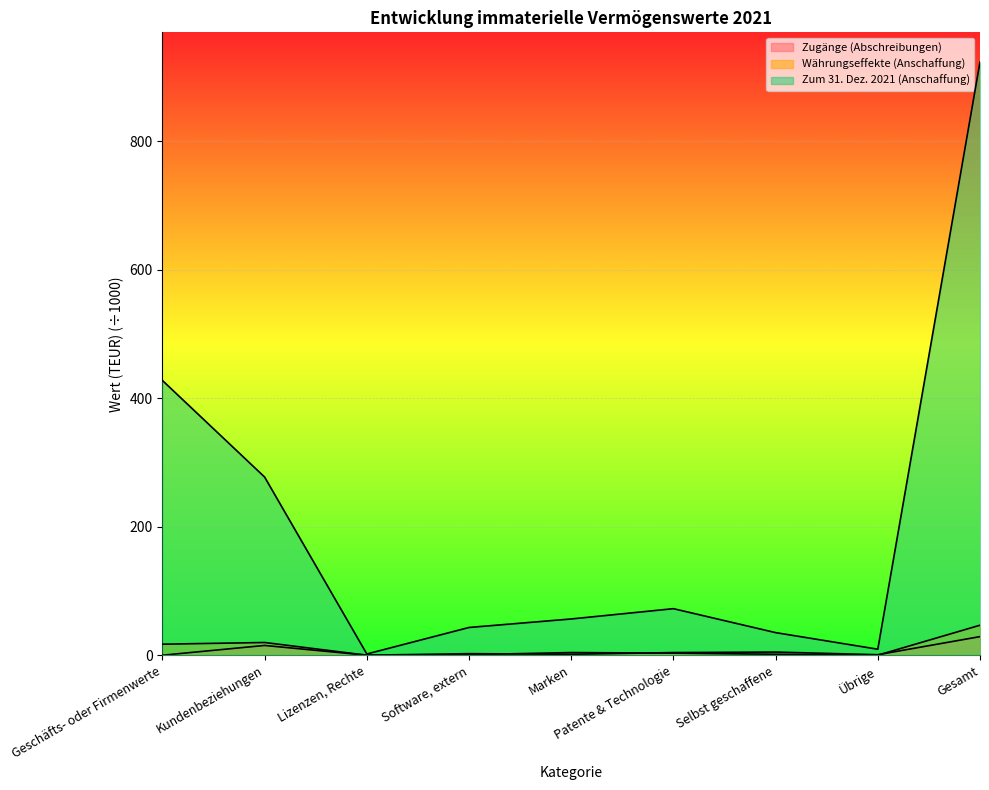

True or false: Zum 31. Dez. 2021 (Anschaffung) has more than 2 points higher than both neighbors.

False